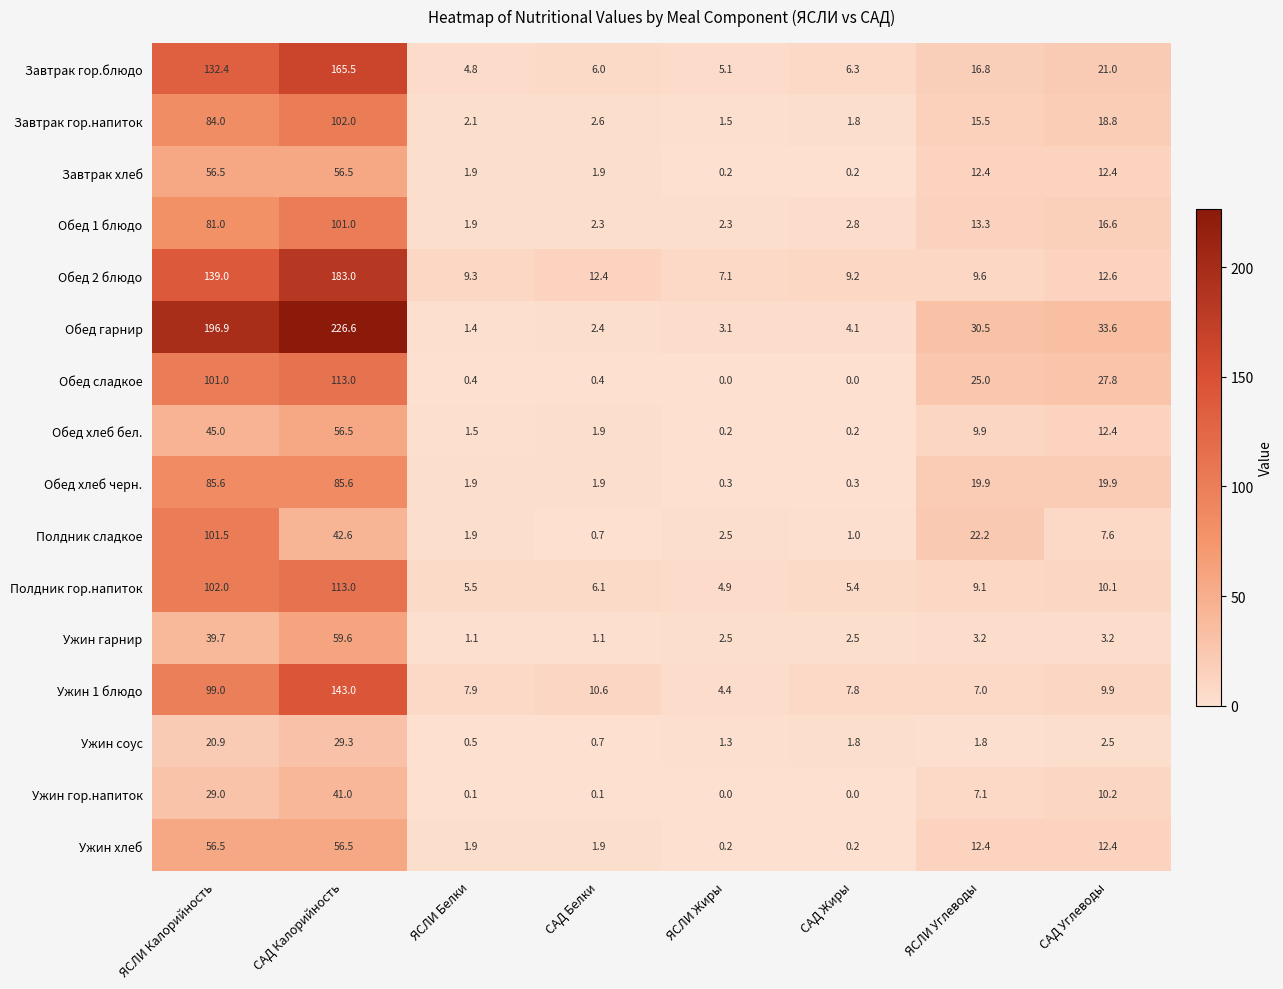

Is it true that Полдник сладкое equals 1.0 at САД Жиры?

True